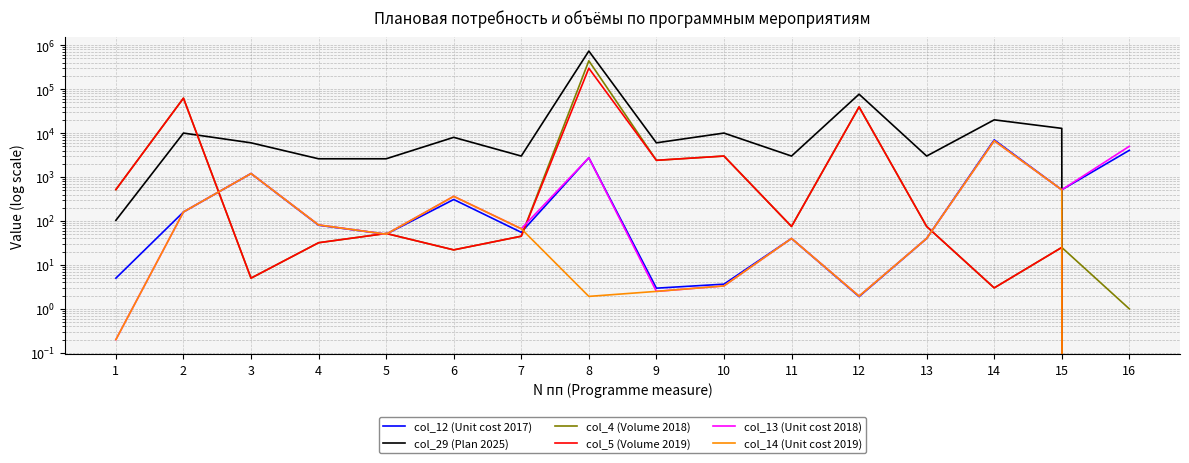

Where is the first local minimum for col_4 (Volume 2018)?

3